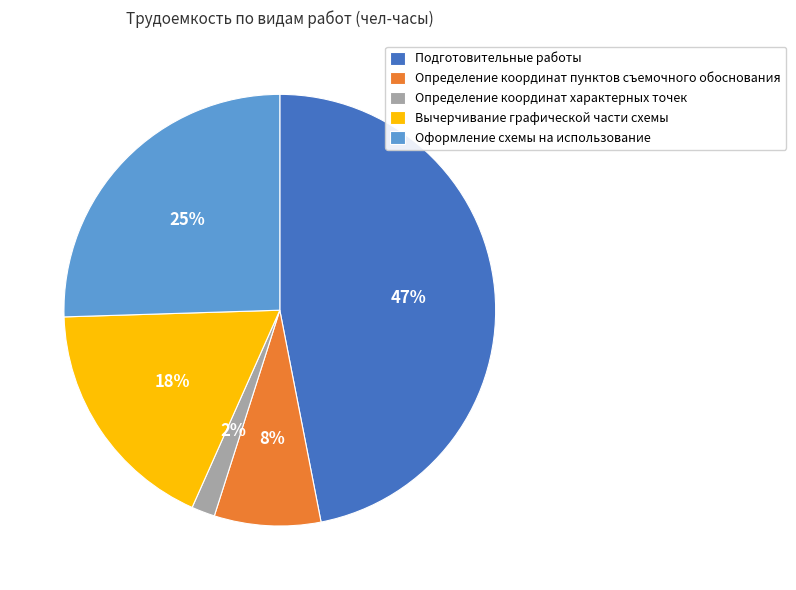

Is there any slice that represents more than half of the pie?

No